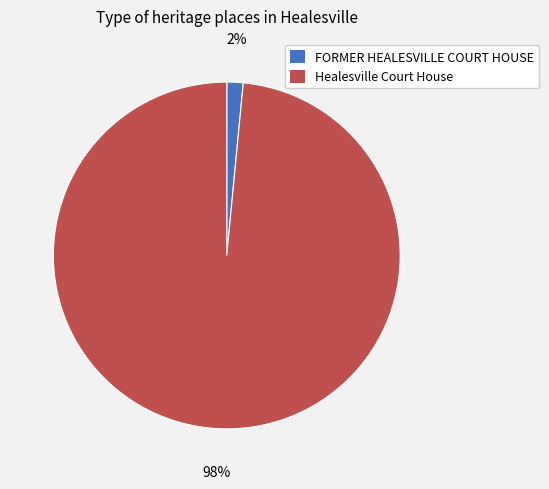

To the nearest percent, what percentage of the pie is Healesville Court House?

98%